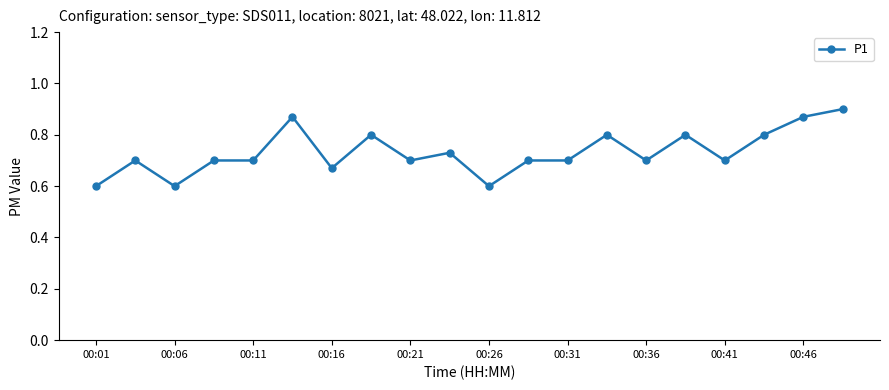

True or false: the data has more than 2 interior local peaks.

True